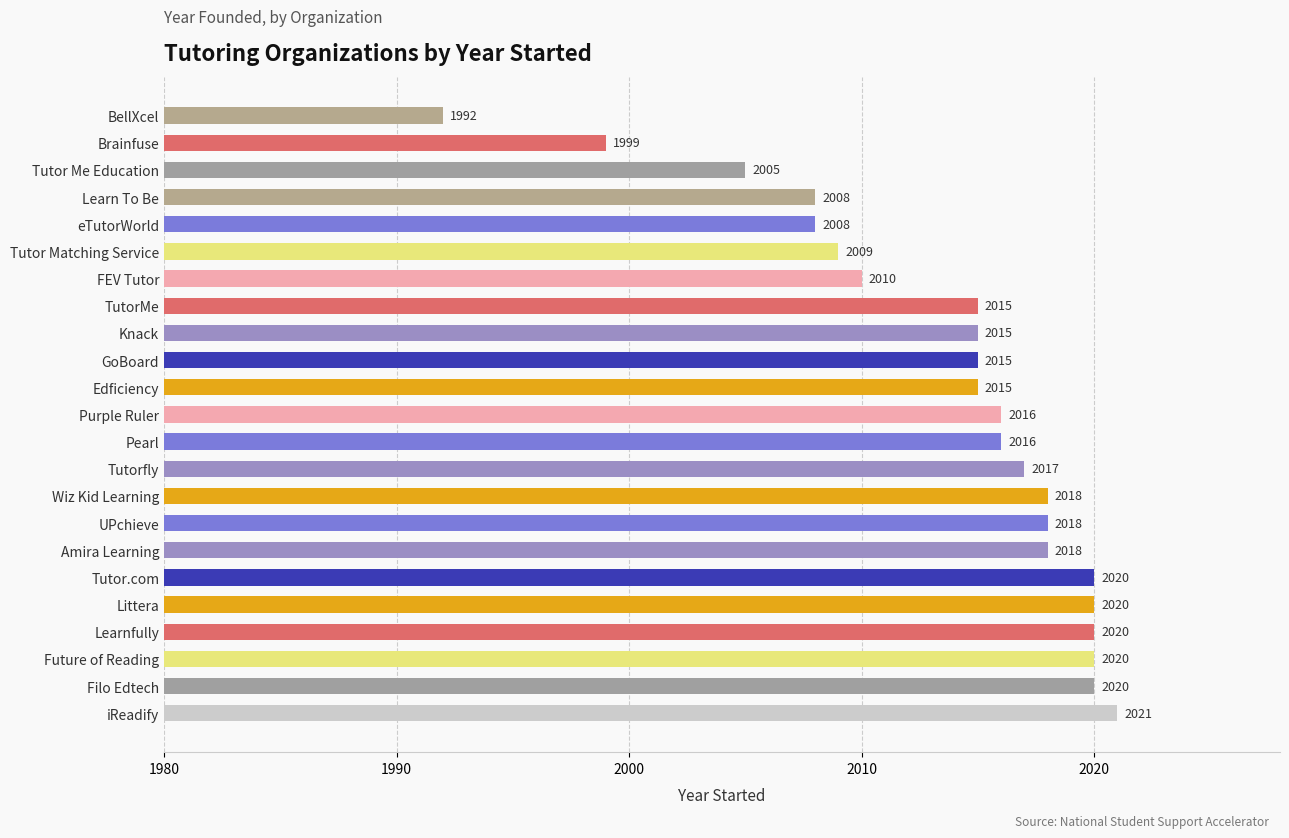

Read the value at Wiz Kid Learning, to the nearest 5.

2020